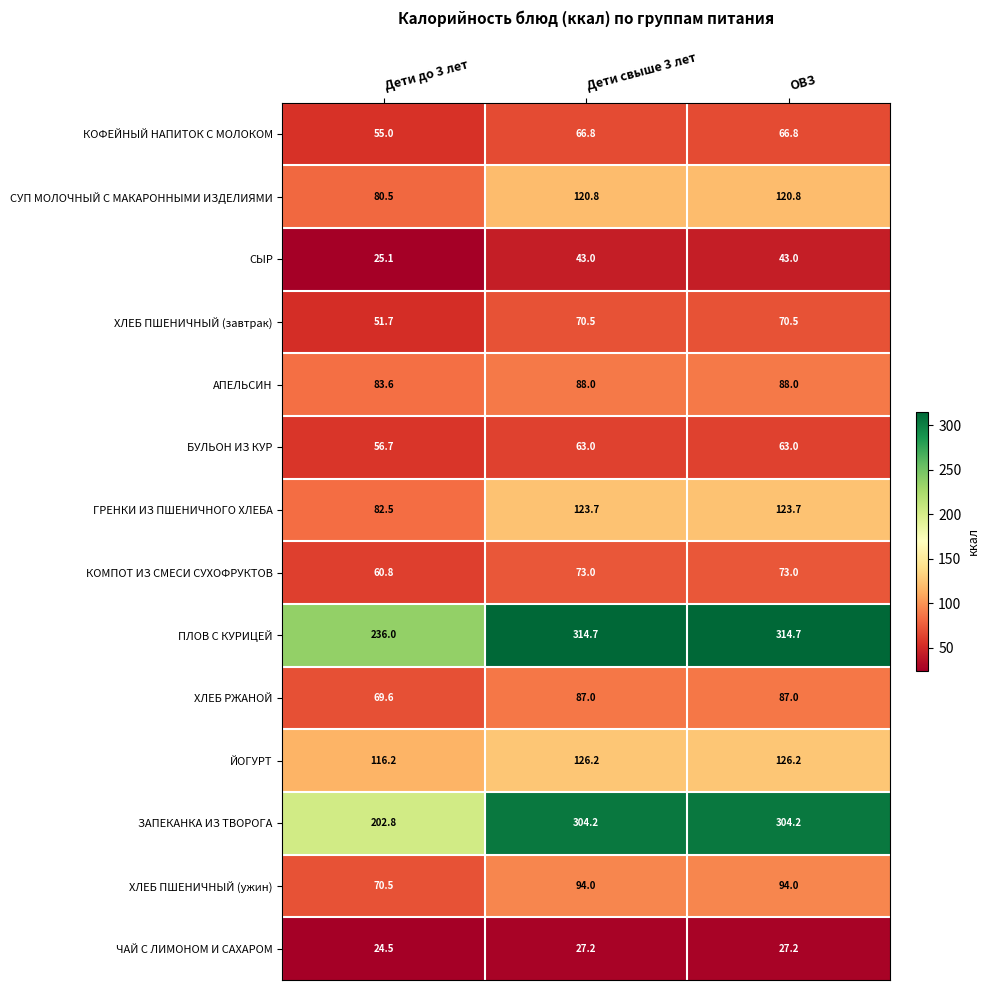

Which series changed the most between Дети до 3 лет and Дети свыше 3 лет?

ЗАПЕКАНКА ИЗ ТВОРОГА